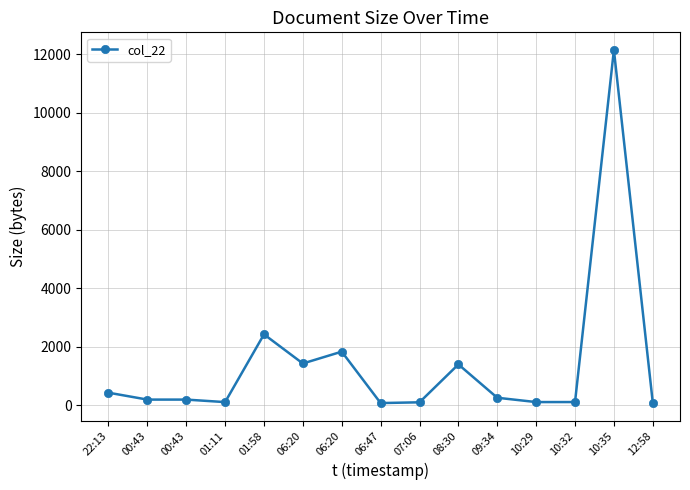

Is it true that the value at 01:11 is 28?

False